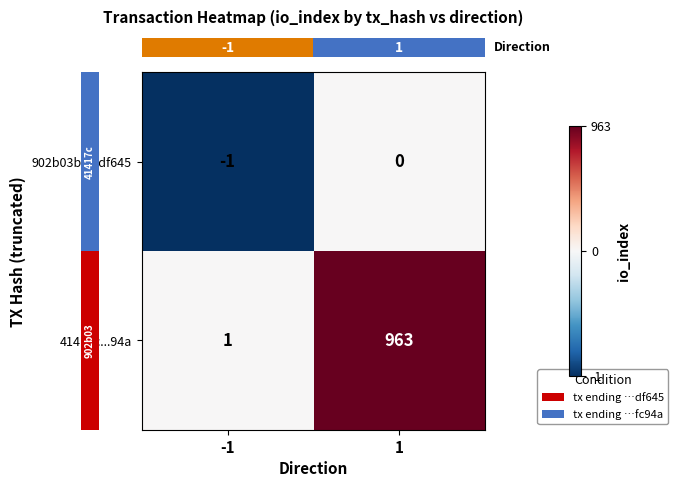

How many values in the 41417c...94a series are below 963?

1